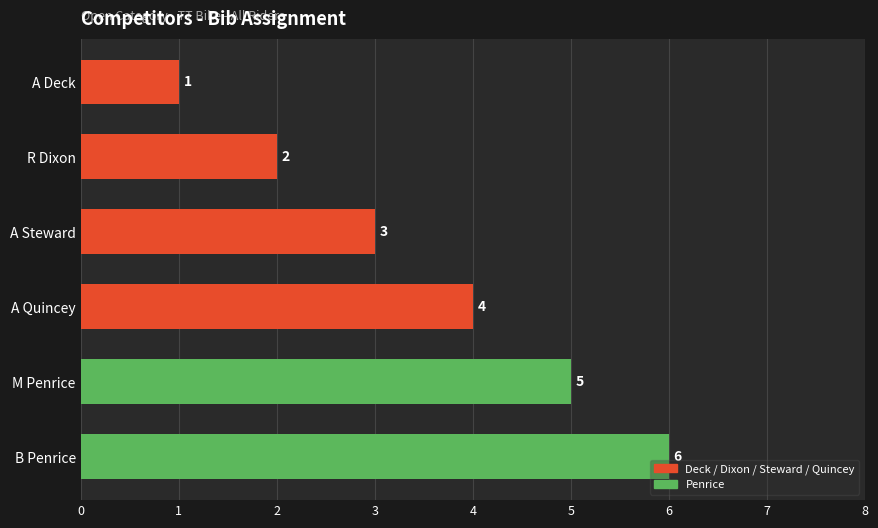

At which category does the chart reach its minimum across all series?

A Deck